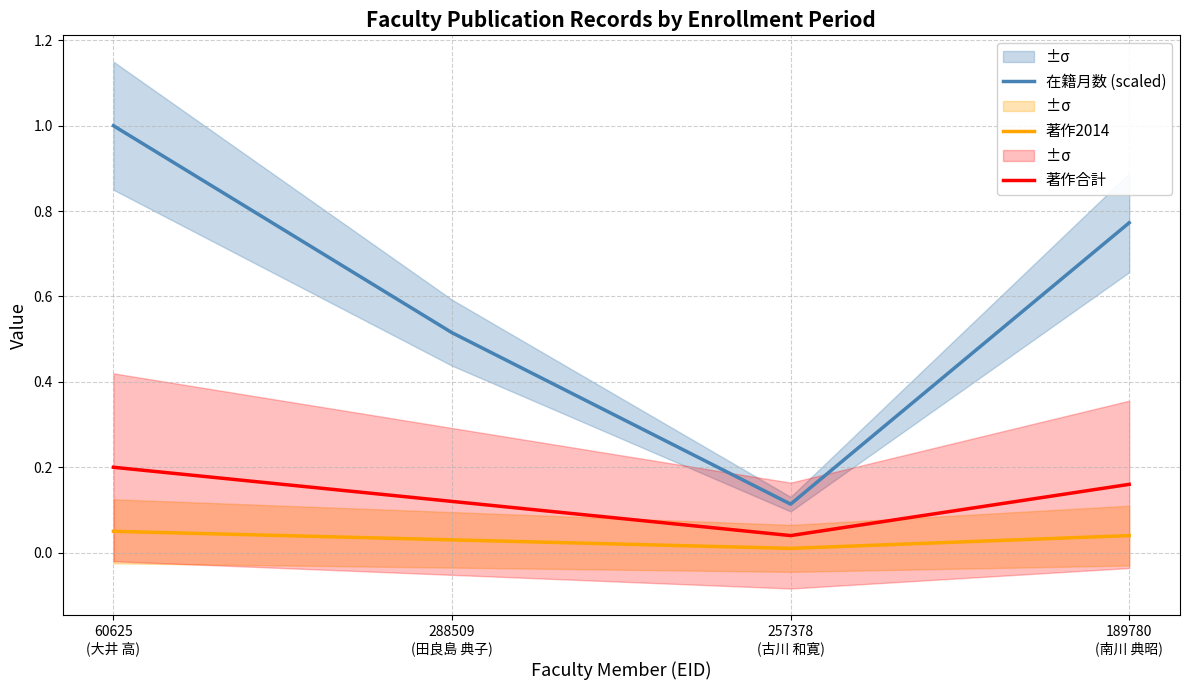

True or false: 著作合計 has a value of 0.2 at 189780
(南川 典昭).

True